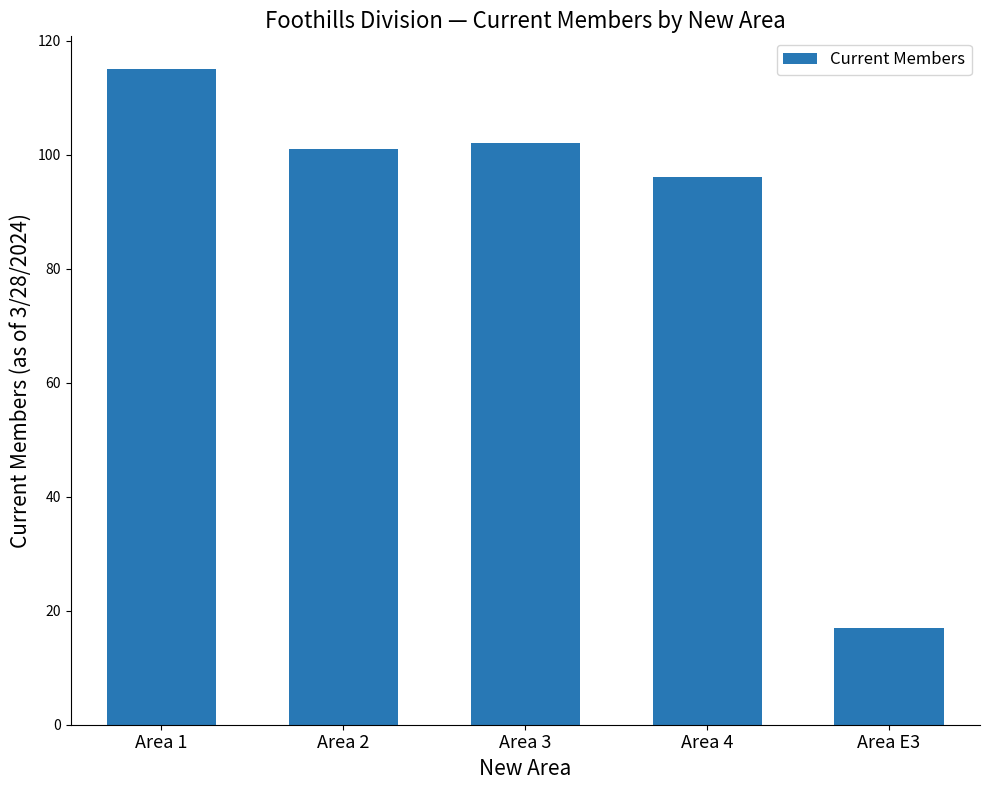

Reading left to right, transcribe all the data shown in this chart.

115	101	102	96	17